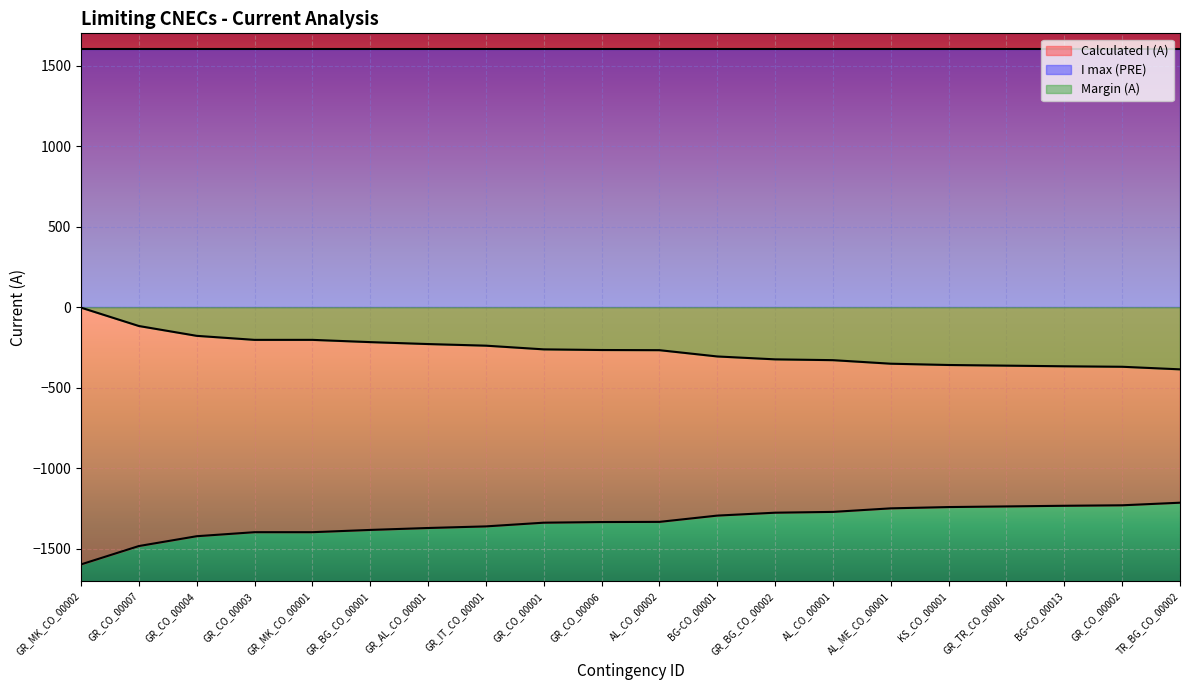

Does the chart display data point markers on the line(s)?

No